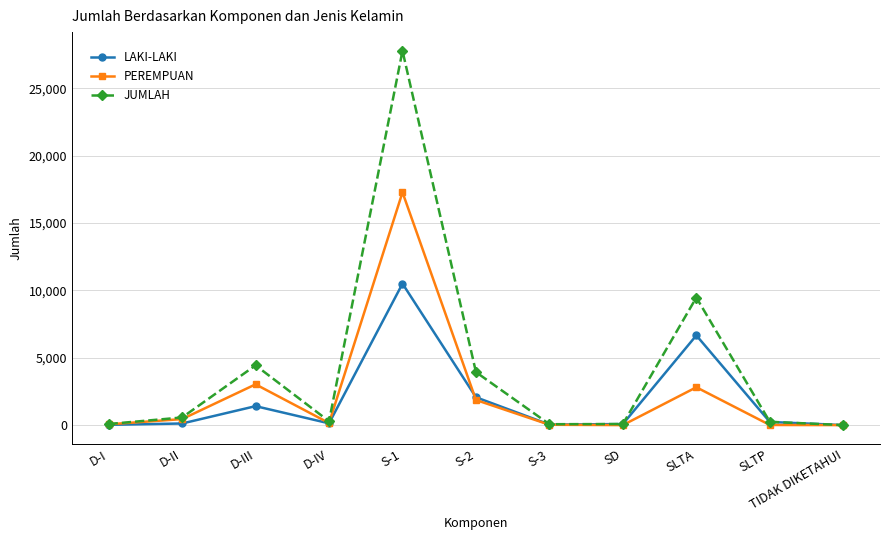

What is the sum of all PEREMPUAN values?

25695